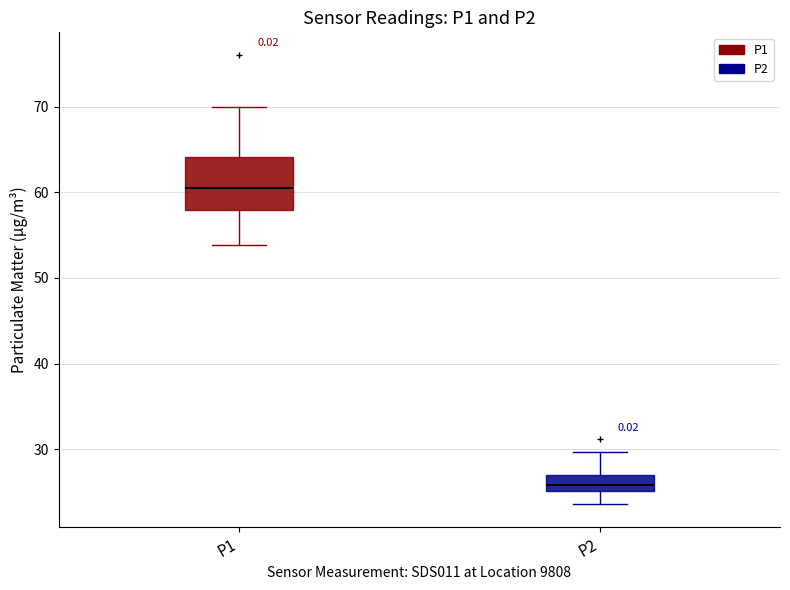

Which box has the highest median line?

P1